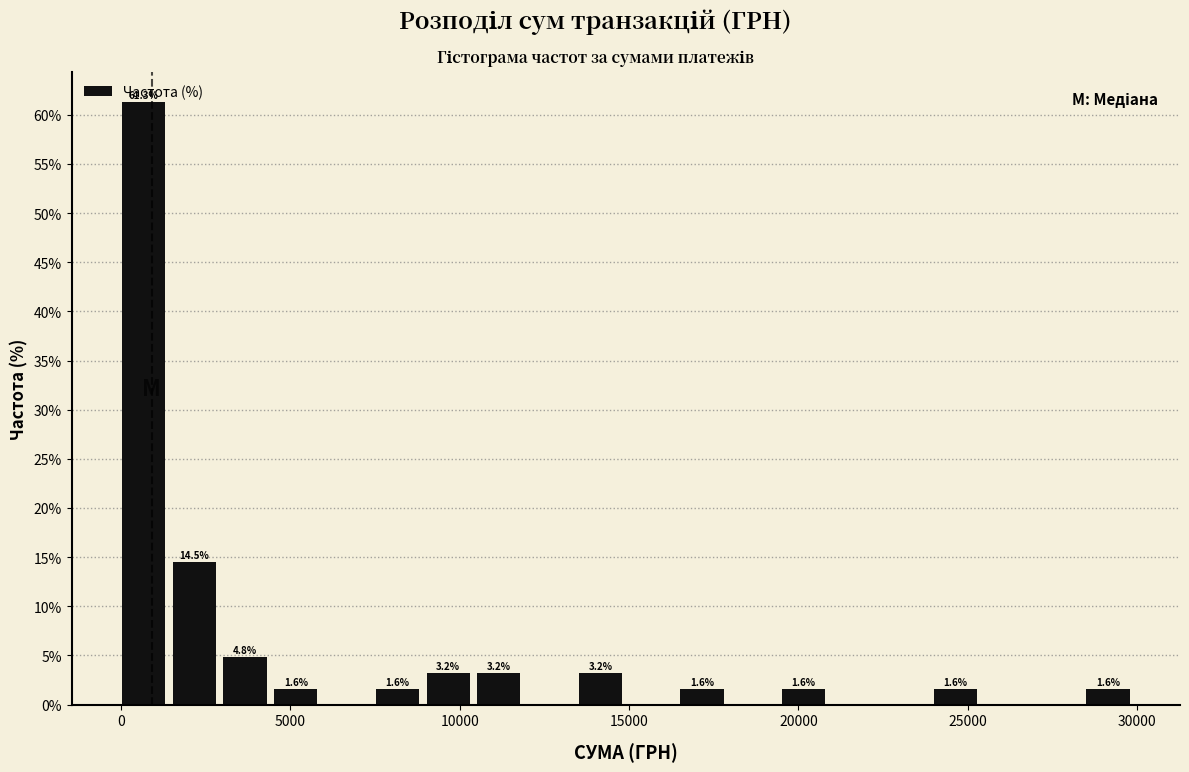

Around what value on the x-axis is the tallest bar? Give the approximate position of its centre, as read against the axis.

500